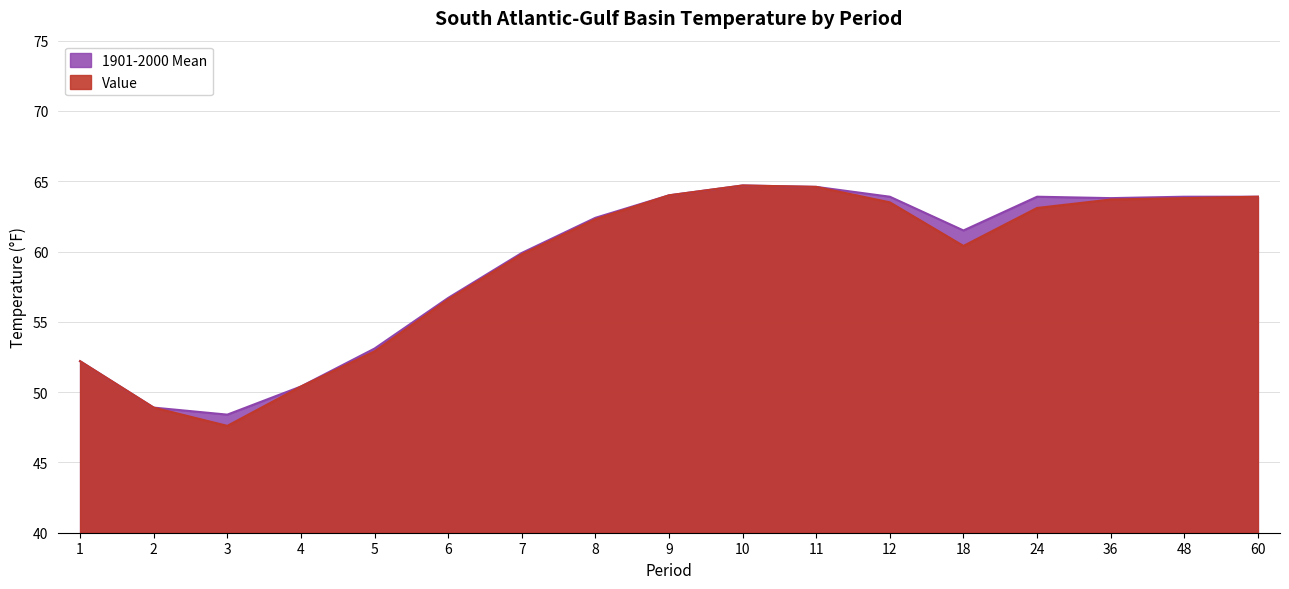

At which label does 1901-2000 Mean reach its peak?

10